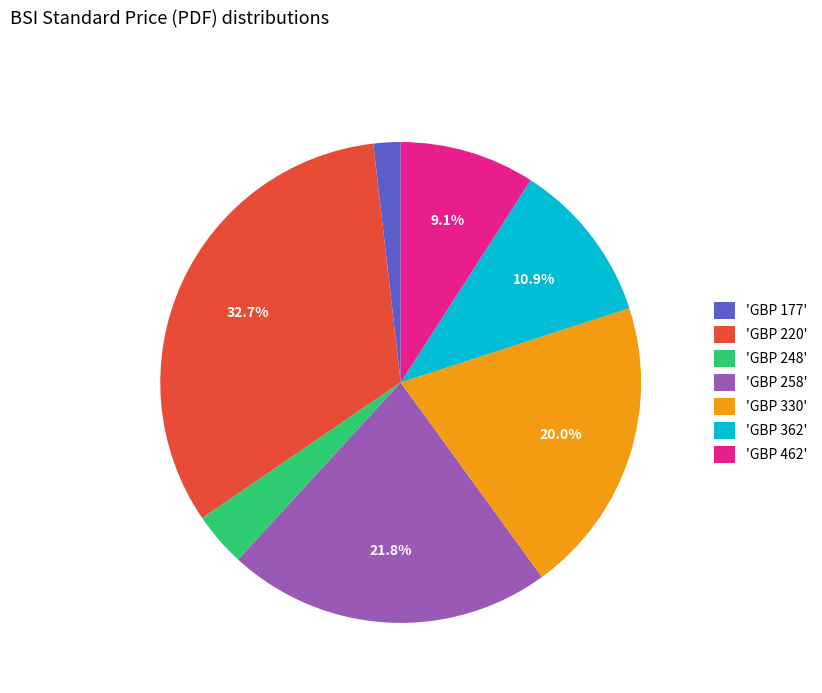

Does 'GBP 462' account for over 50% of the chart?

No